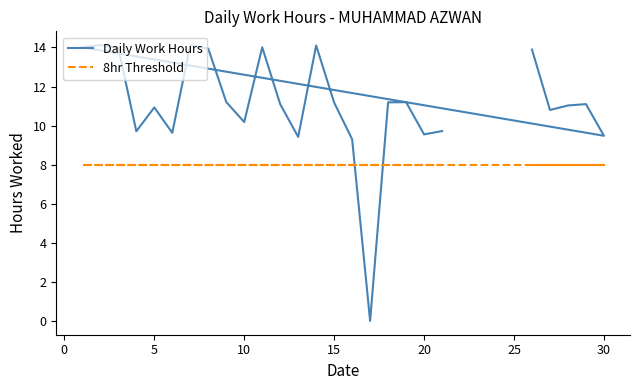

True or false: Daily Work Hours has a value of 19.4 at 13.

False